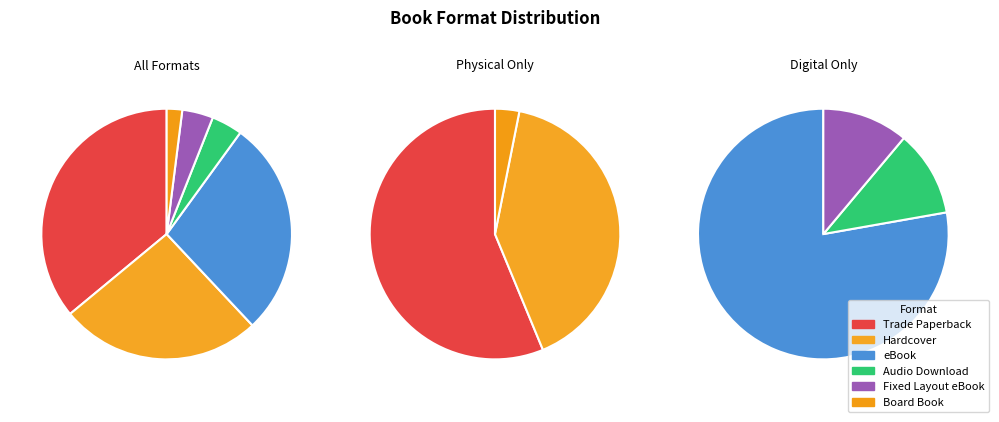

What is the total percentage of Trade Paperback and Board Book?

38.0%